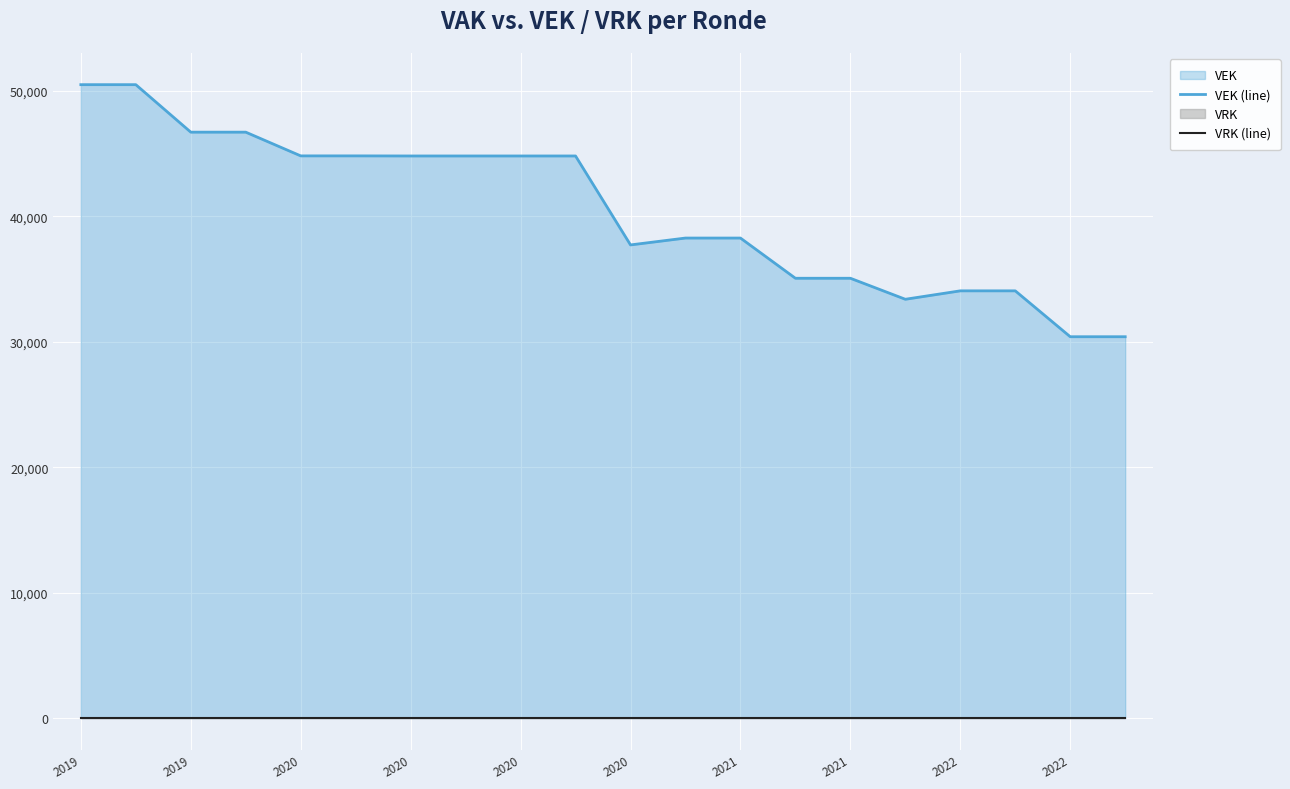

Rank the series by their average value, from highest to lowest.

VEK (line), VRK (line)